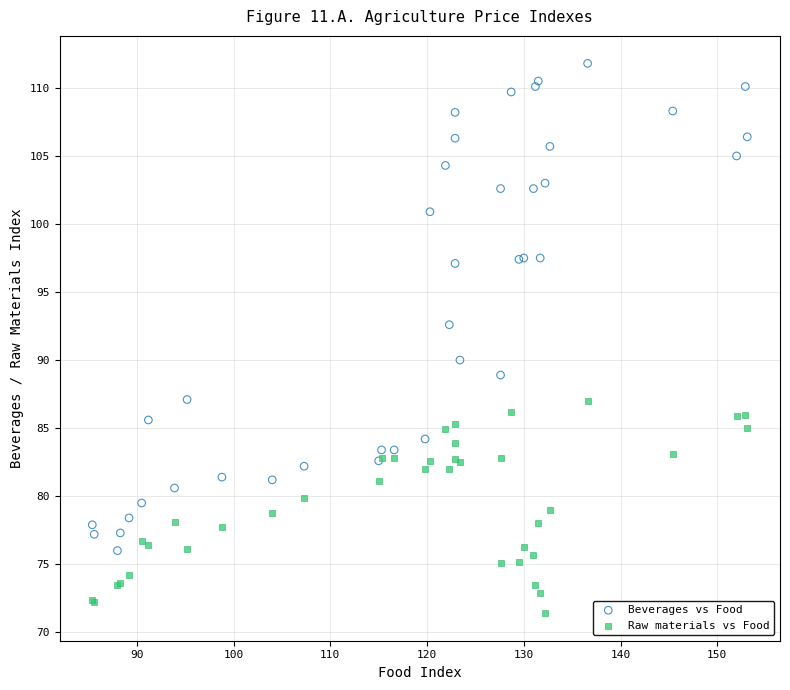

Across all series, what Y value is closest to 91?

90.0